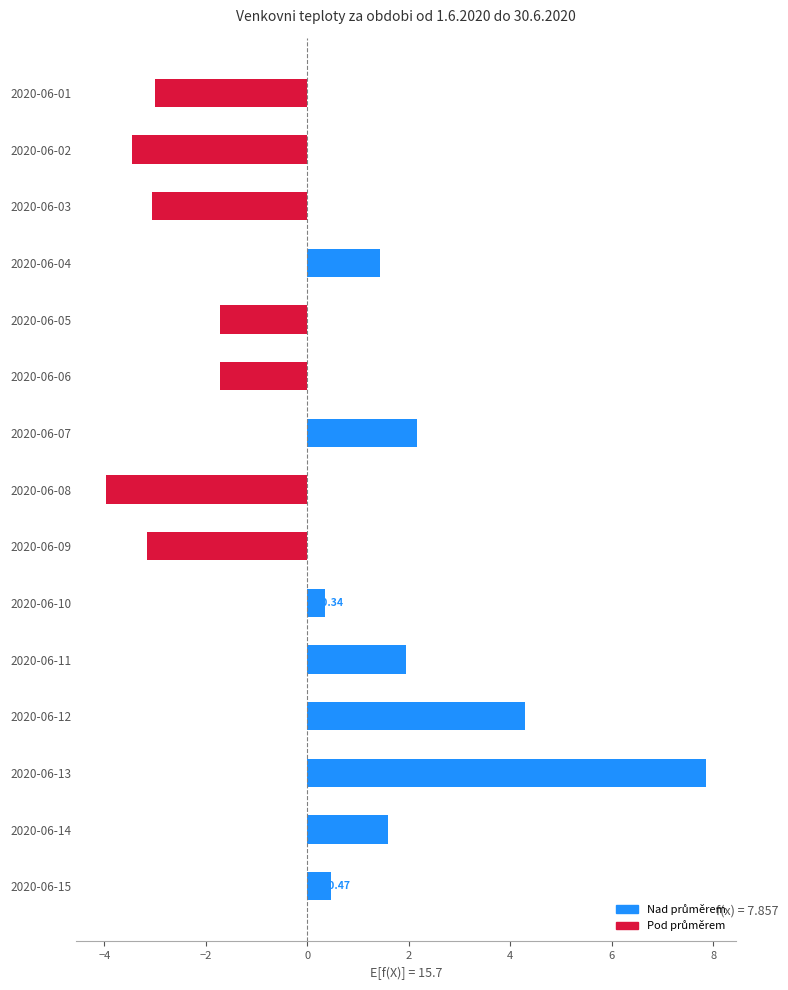

Which has a higher value, 2020-06-08 or 2020-06-12?

2020-06-12